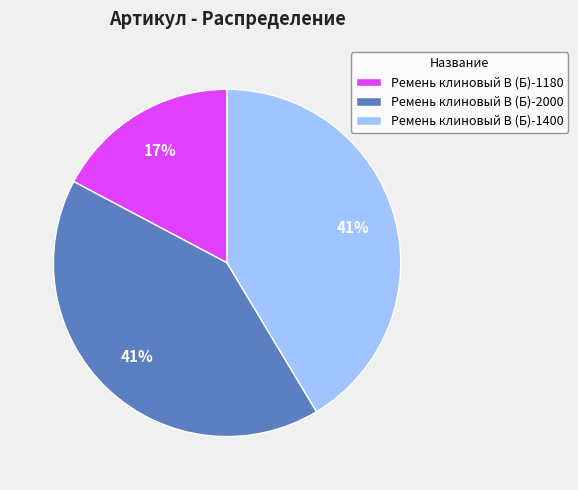

True or false: Ремень клиновый В (Б)-2000 accounts for 41% of the total.

True